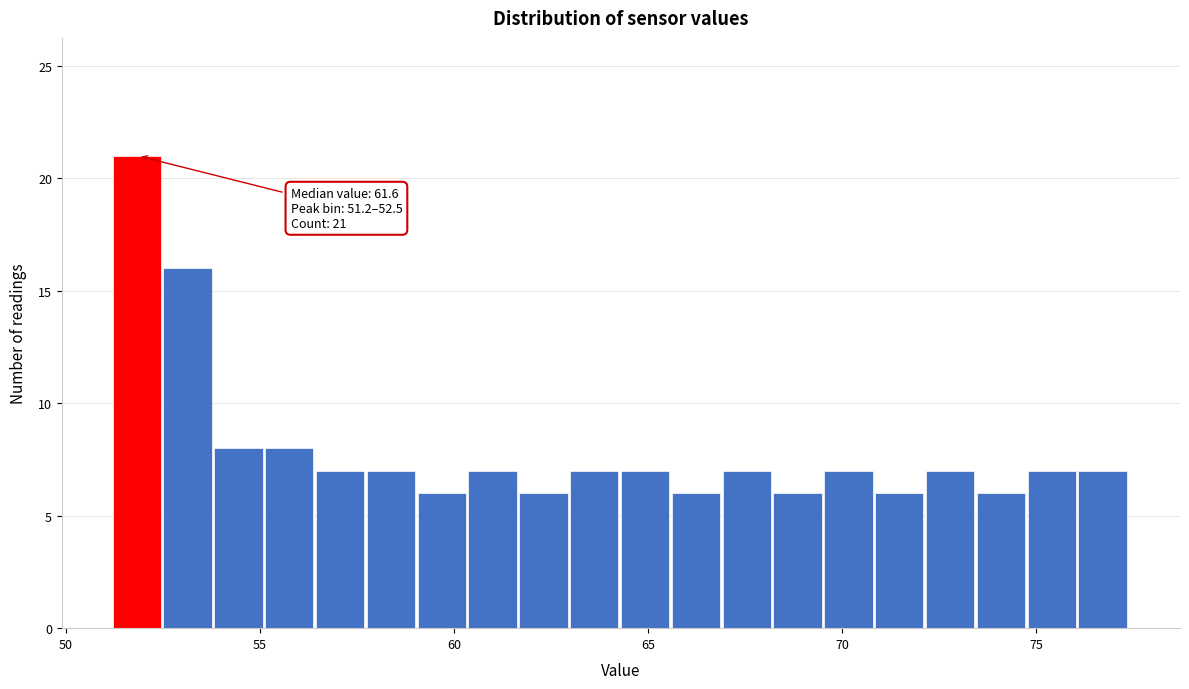

Read against the x-axis, roughly where is the centre of the tallest bar?

52.0